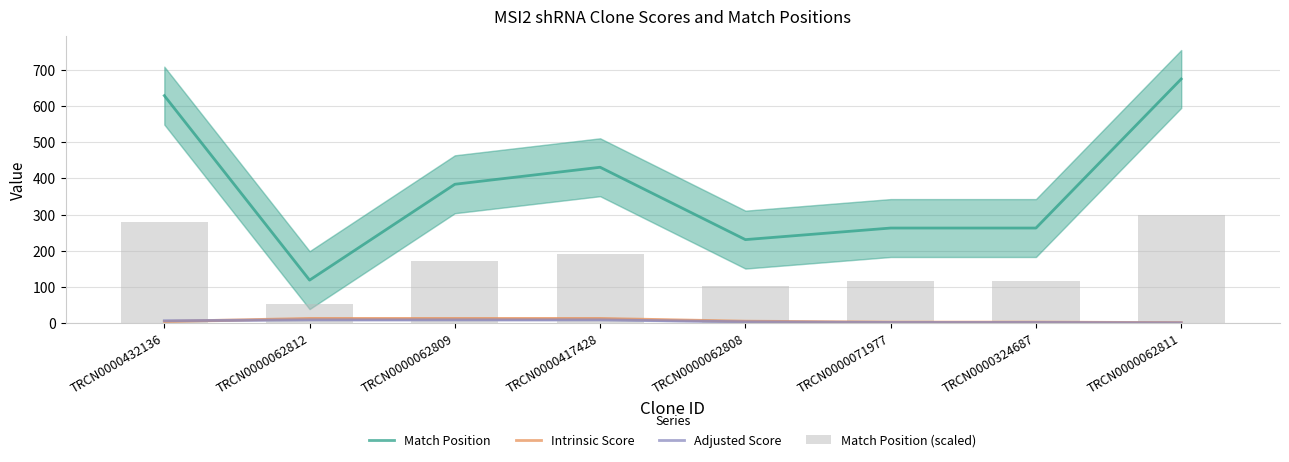

What are all the series names shown in the legend?

Match Position, Intrinsic Score, Adjusted Score, Match Position (scaled)